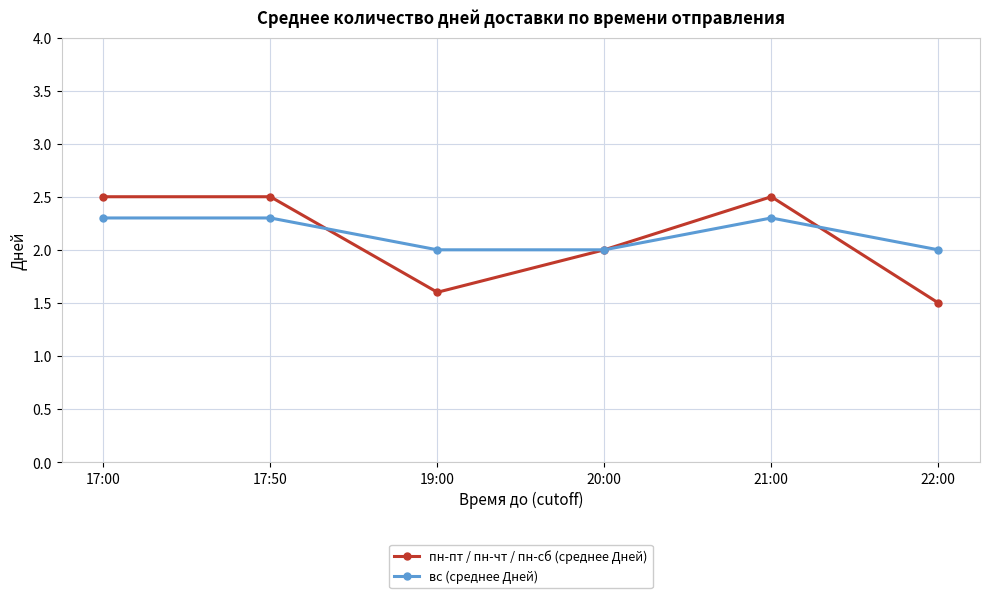

What are all the series names shown in the legend?

пн-пт / пн-чт / пн-сб (среднее Дней), вс (среднее Дней)